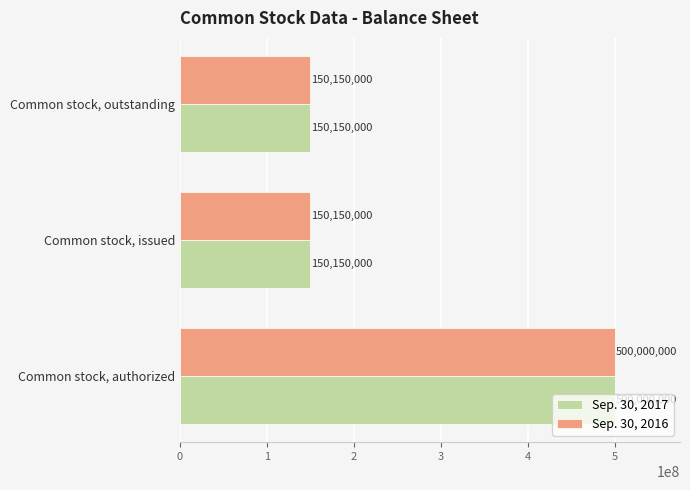

What is the total value across all series at Common stock, outstanding?

300300000